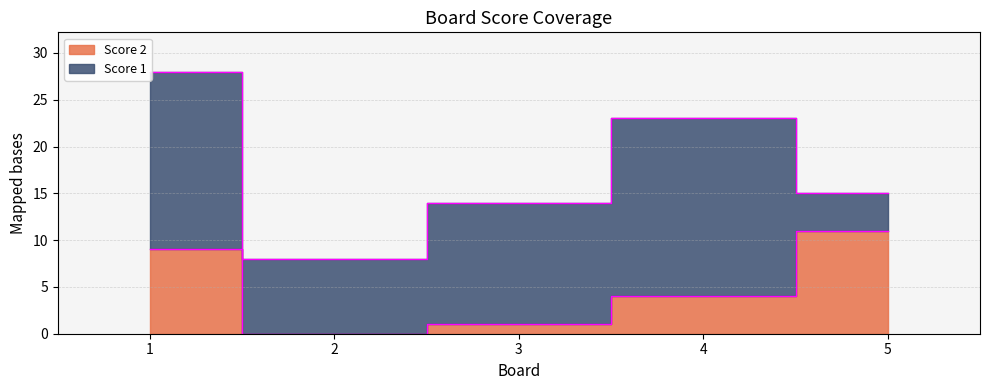

Reading left to right, transcribe all the data shown in this chart.

1=9	2=0	3=1	4=4	5=11